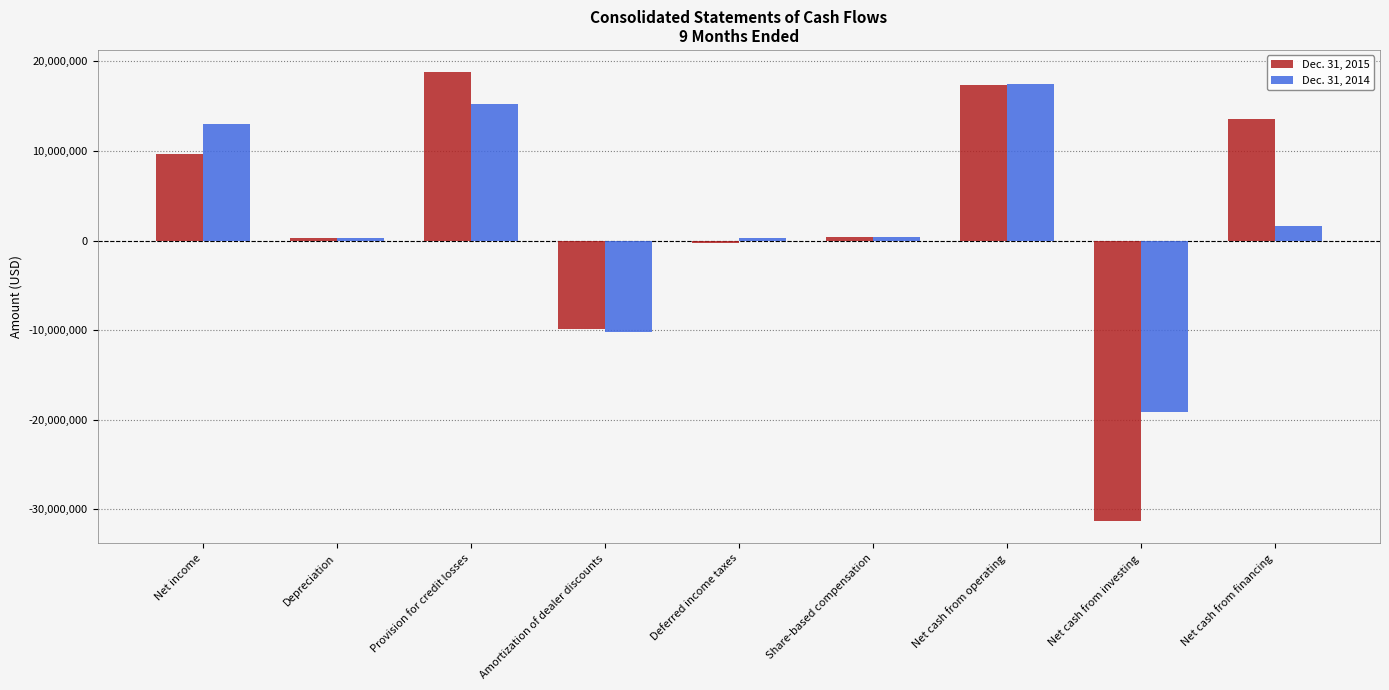

Is the value of Dec. 31, 2015 at Depreciation greater than the value of Dec. 31, 2014 at Amortization of dealer discounts?

Yes